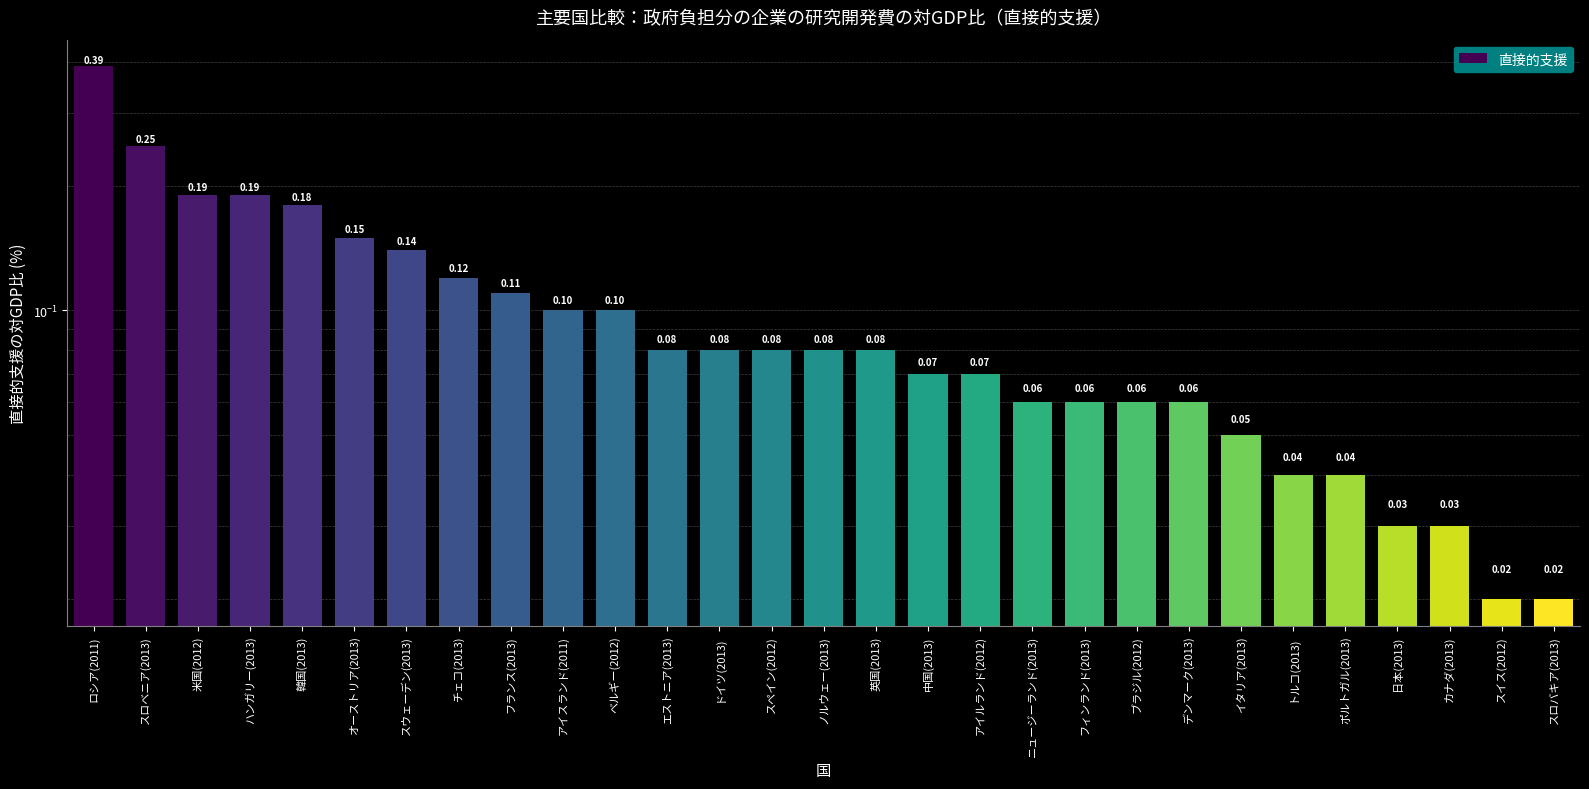

Rank the categories by value from highest to lowest.

ロシア(2011), スロベニア(2013), 米国(2012), ハンガリー(2013), 韓国(2013), オーストリア(2013), スウェーデン(2013), チェコ(2013), フランス(2013), アイスランド(2011), ベルギー(2012), エストニア(2013), ドイツ(2013), スペイン(2012), ノルウェー(2013), 英国(2013), 中国(2013), アイルランド(2012), ニュージーランド(2013), フィンランド(2013), ブラジル(2012), デンマーク(2013), イタリア(2013), トルコ(2013), ポルトガル(2013), 日本(2013), カナダ(2013), スイス(2012), スロバキア(2013)